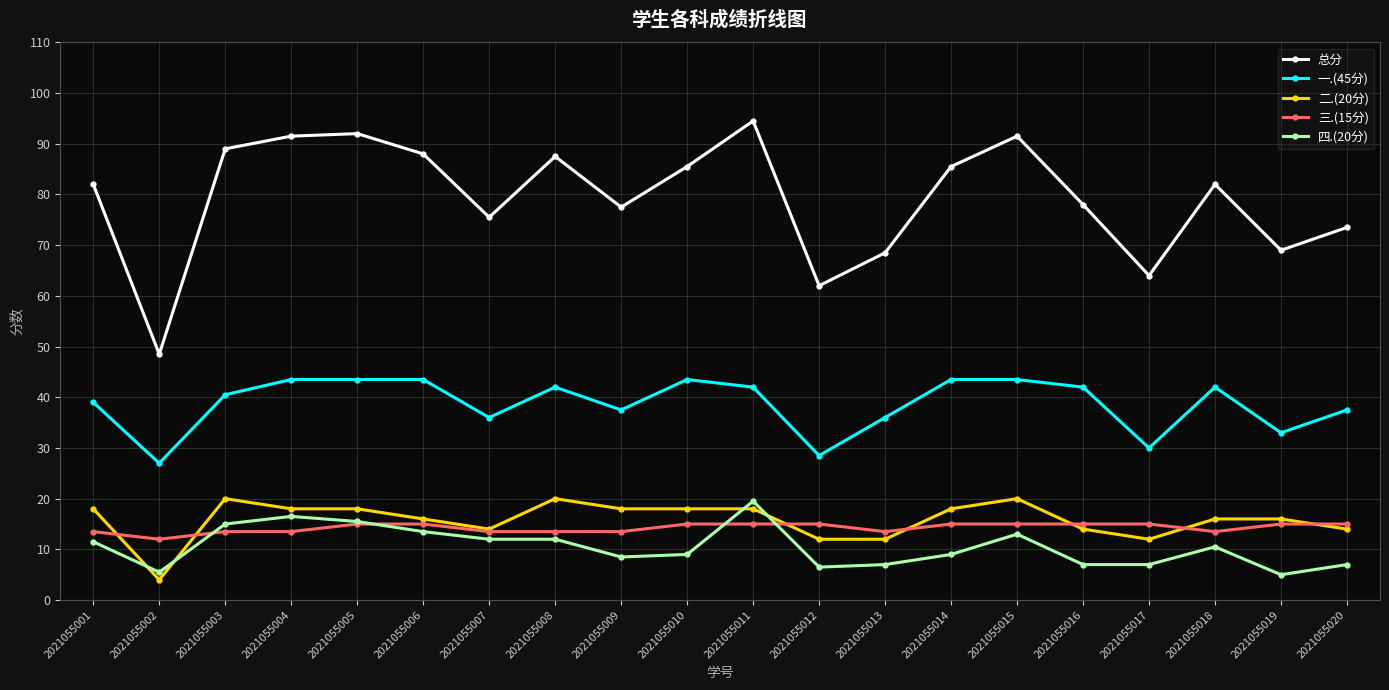

What value does the 一.(45分) series have at 2021055014?

43.5